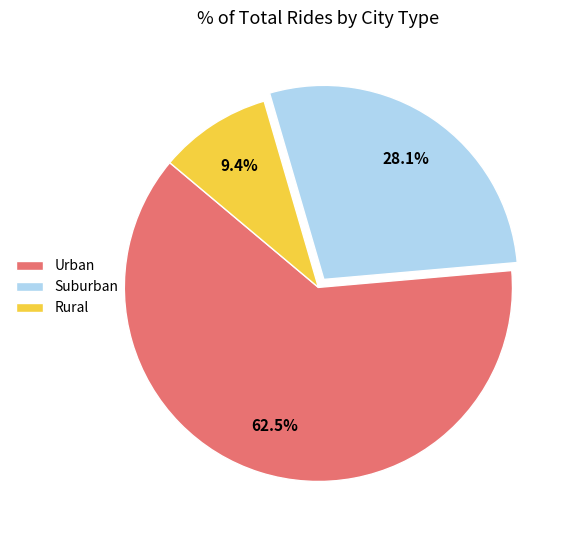

Which has a higher value, Rural or Urban?

Urban